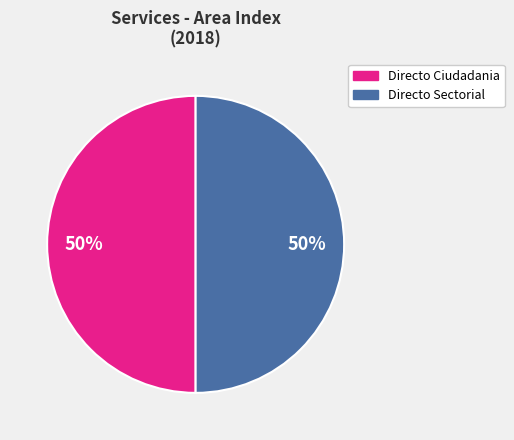

Do Directo Sectorial and Directo Ciudadania together represent more than half of the pie?

Yes